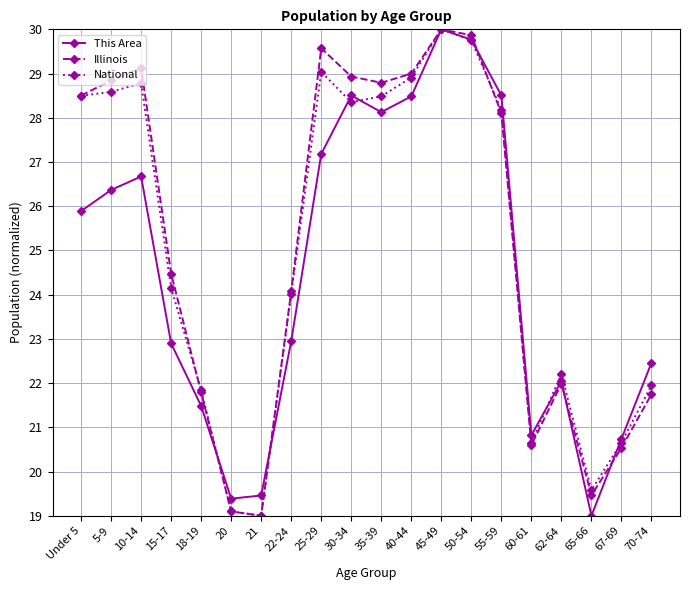

How many lines are shown in the chart?

3